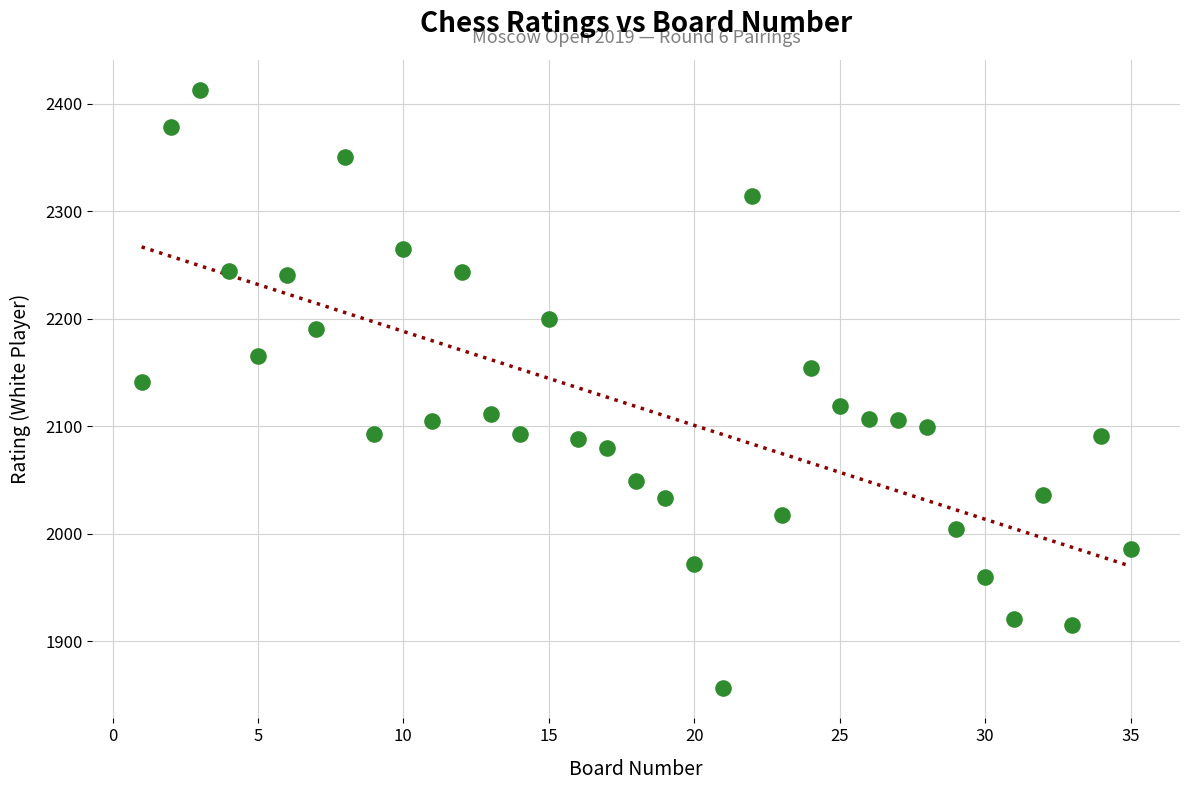

What is the range of Y values (max minus min)?

557